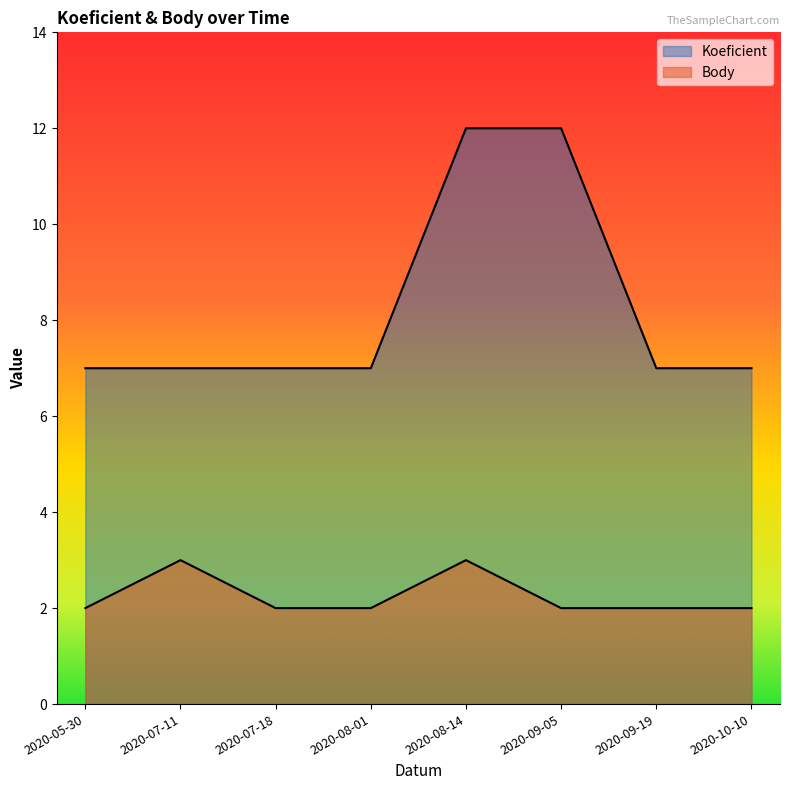

Rank the categories by Koeficient value from highest to lowest.

2020-08-14, 2020-09-05, 2020-05-30, 2020-07-11, 2020-07-18, 2020-08-01, 2020-09-19, 2020-10-10